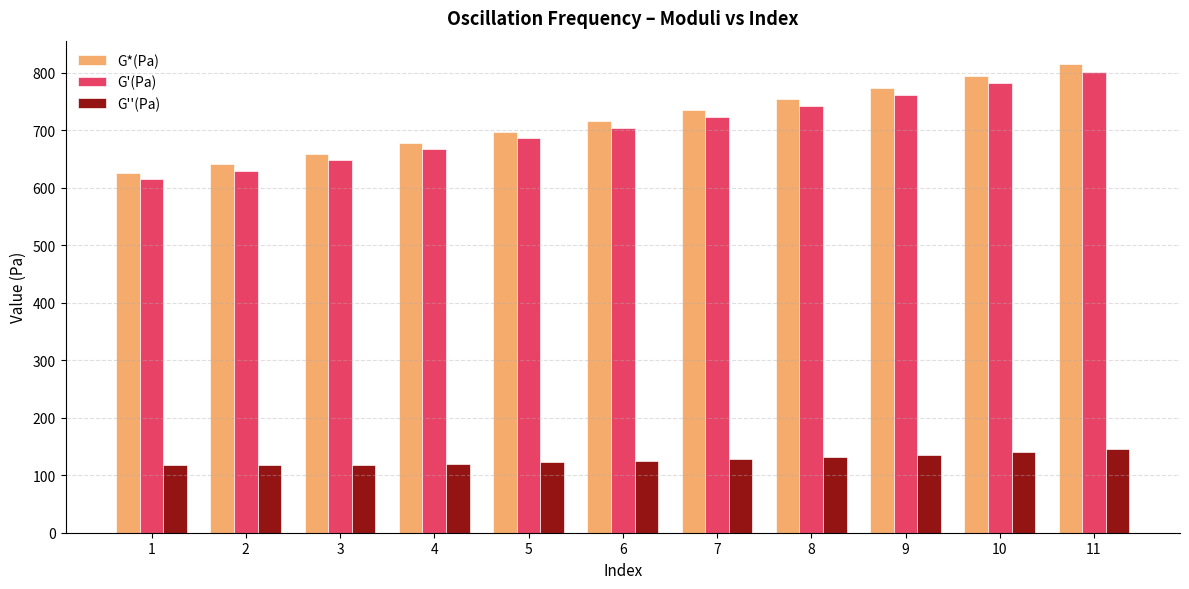

The G''(Pa) series shows 223.6 at 7. True or false?

False